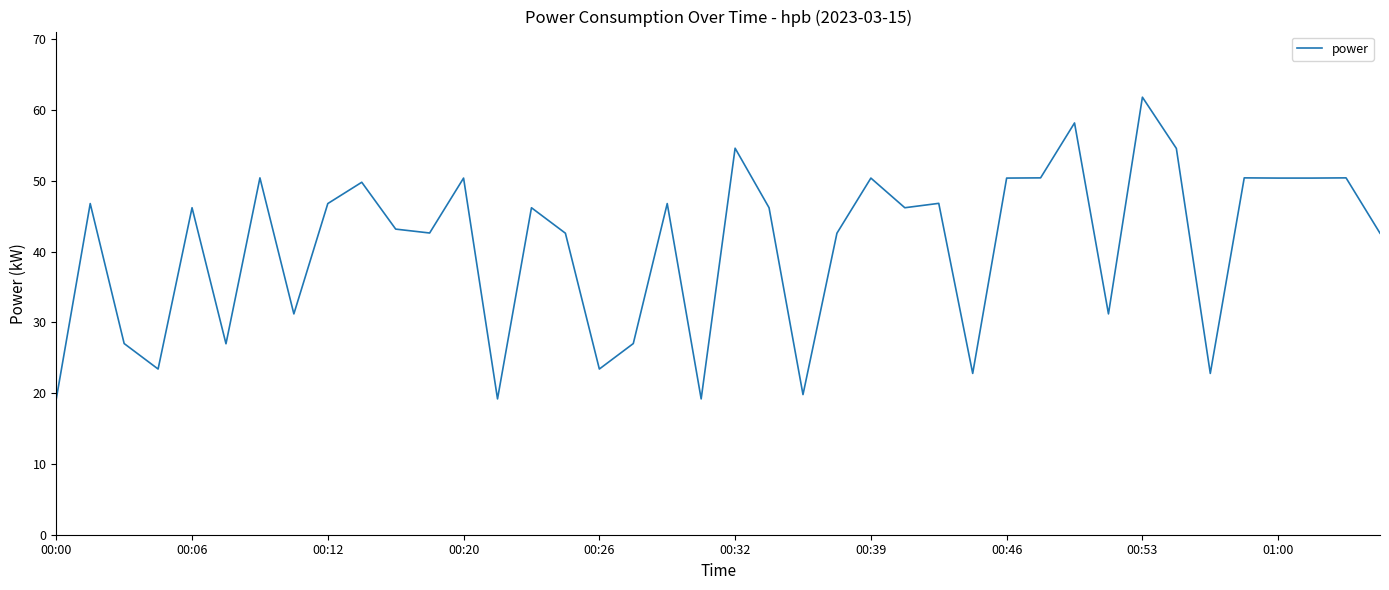

What is the smallest value displayed?

19.2